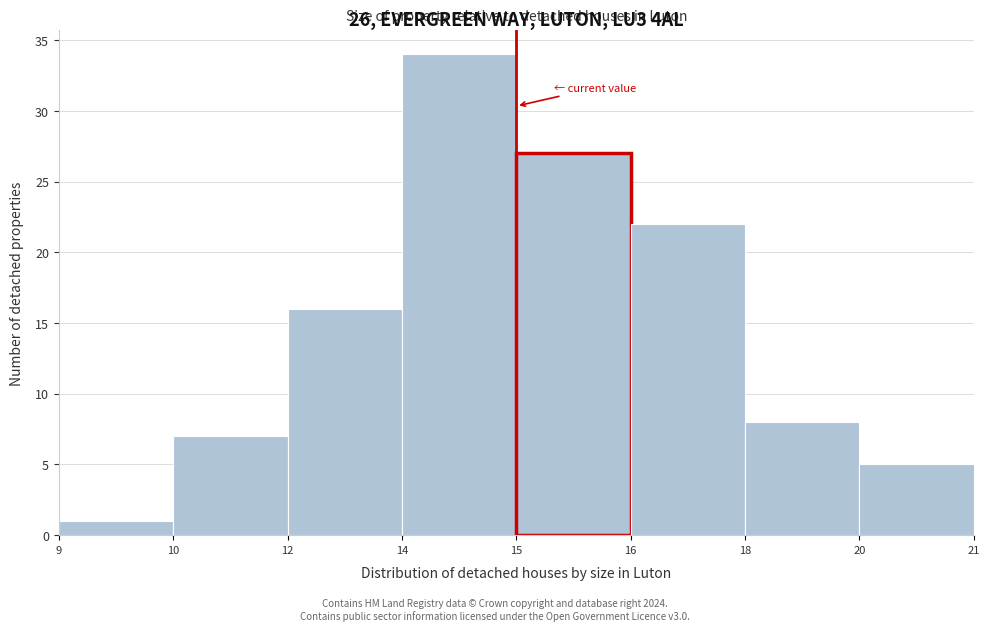

Reading left to right, what are all the values shown in this chart?

1	7	16	34	27	22	8	5